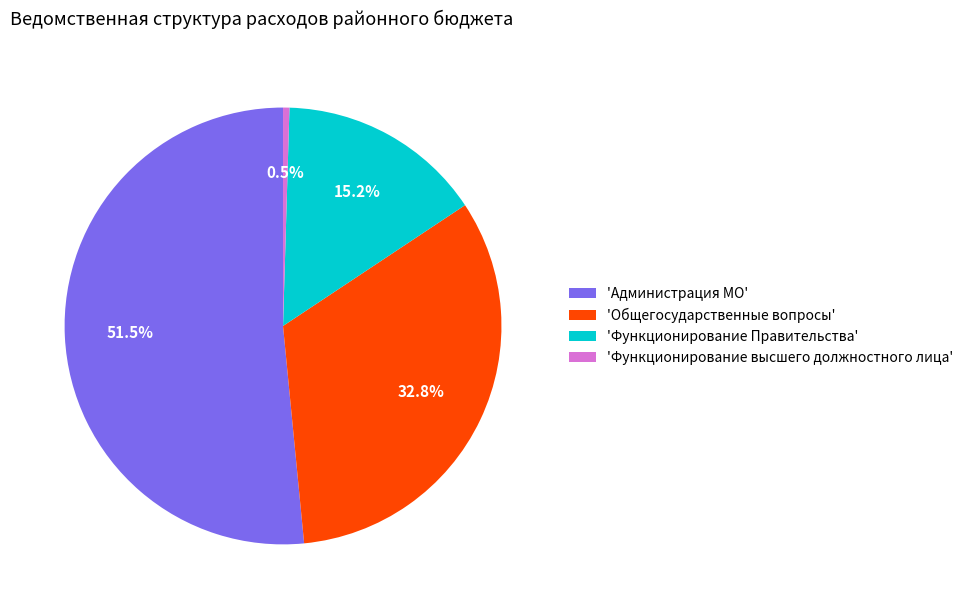

To the nearest percent, what is the average slice percentage?

25%